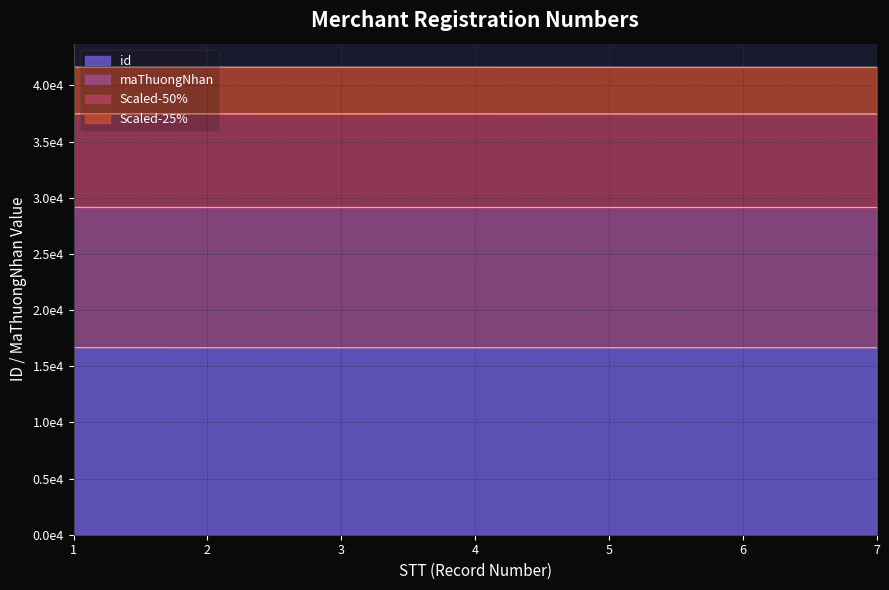

The value of id at 4 is 16653.0. True or false?

True